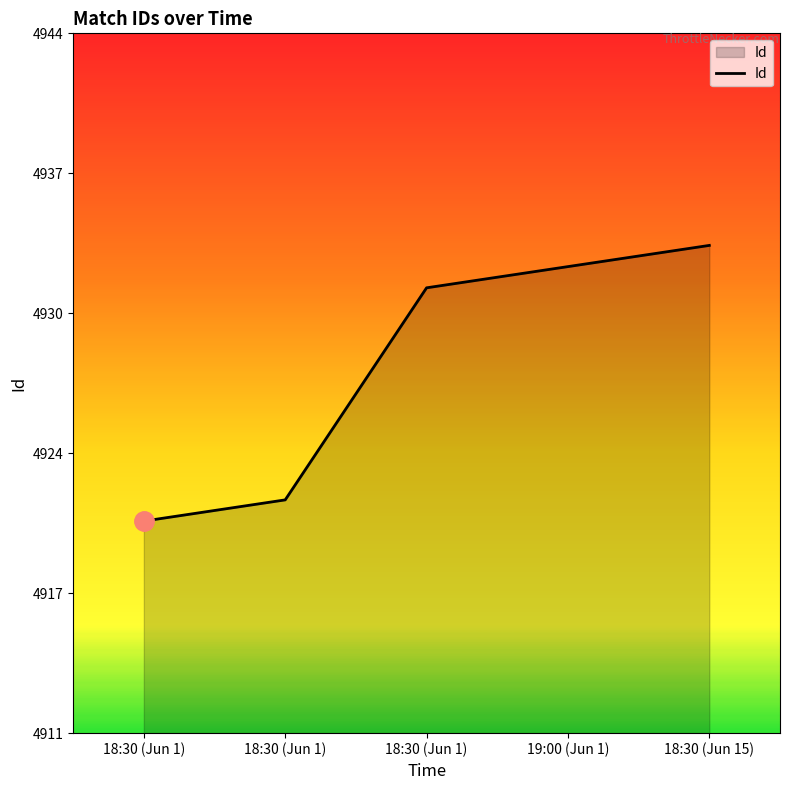

Is this an area chart (filled region under the line)?

Yes